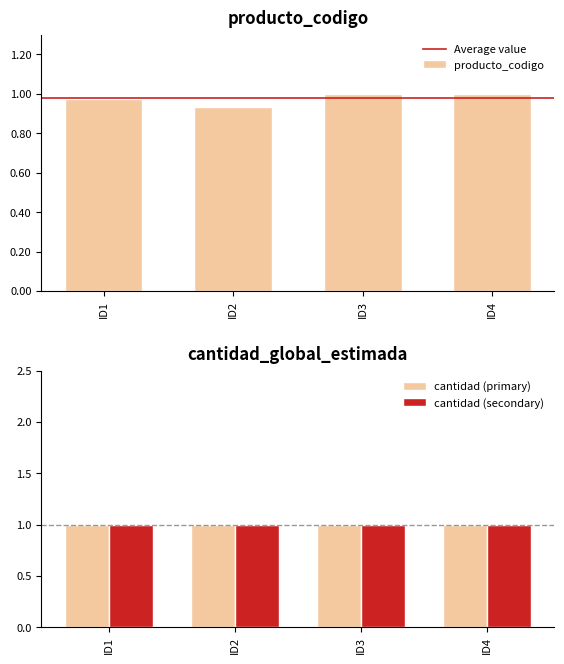

Reading right to left, what are all the values shown in this chart?

1.0	1.0	0.9	1.0